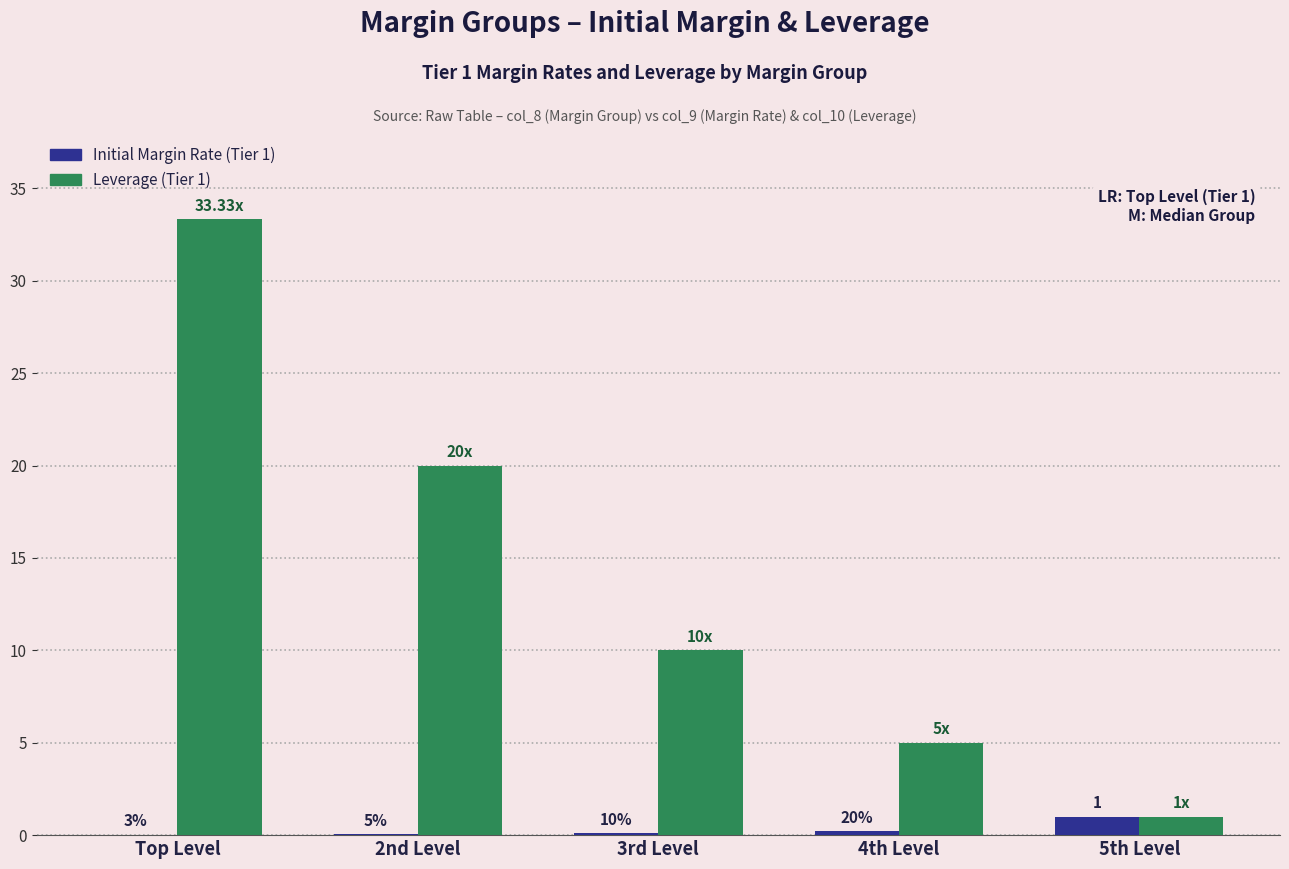

How many groups of bars are there?

5